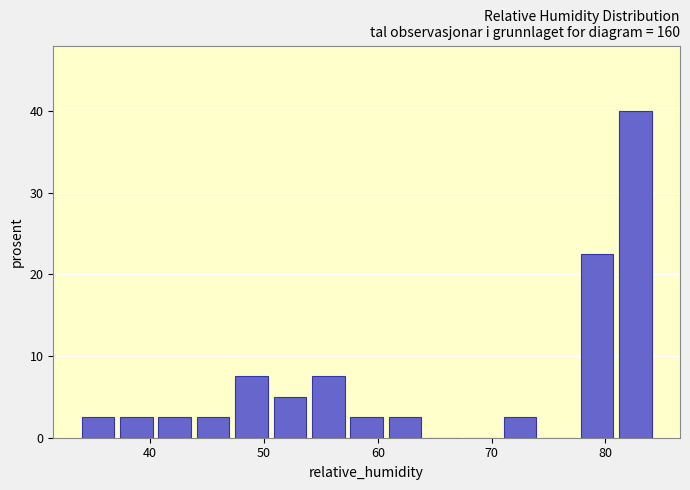

Read against the x-axis, roughly where is the centre of the tallest bar?

83